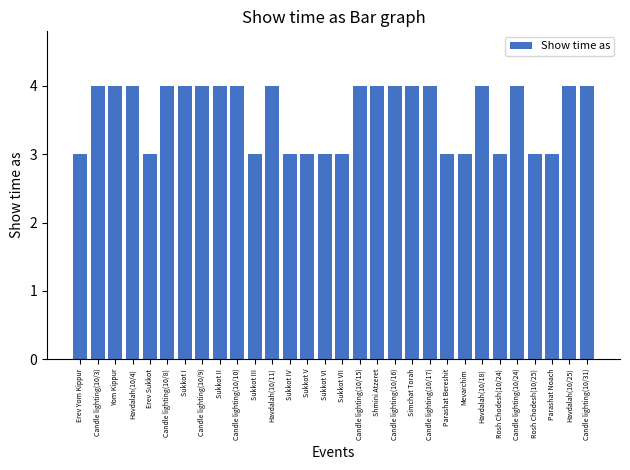

Is it true that the value at Rosh Chodesh(10/25) is 1?

False